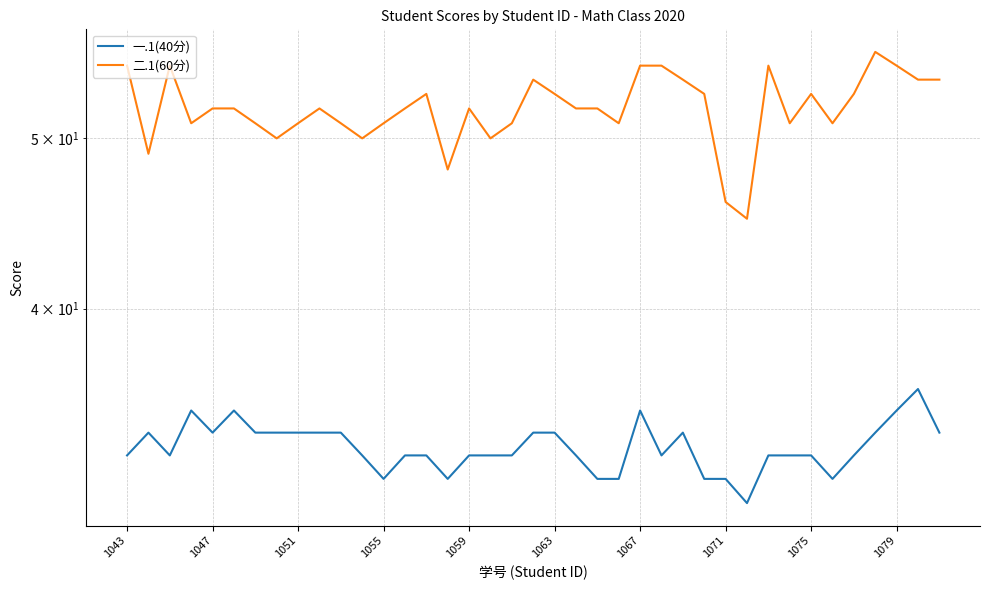

The value of 二.1(60分) at 30 is 55. True or false?

True